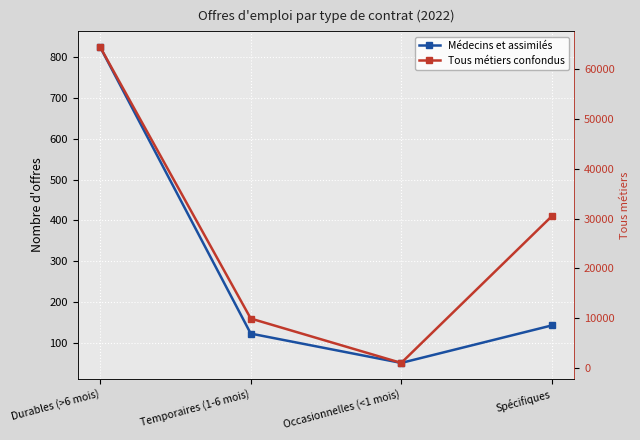

How many distinct data groups are displayed?

2